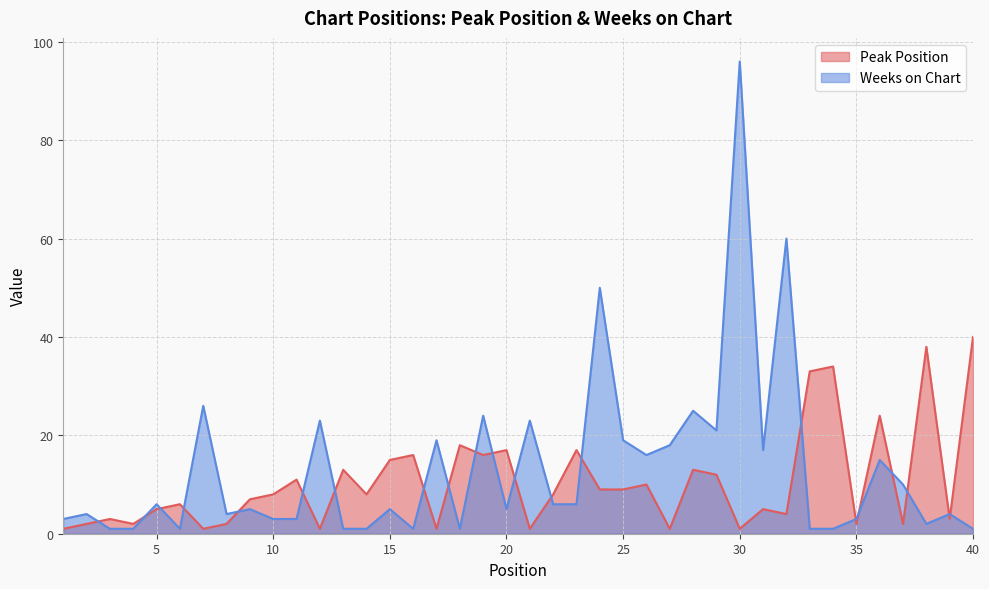

Which series changed the most between 22 and 27?

Weeks on Chart